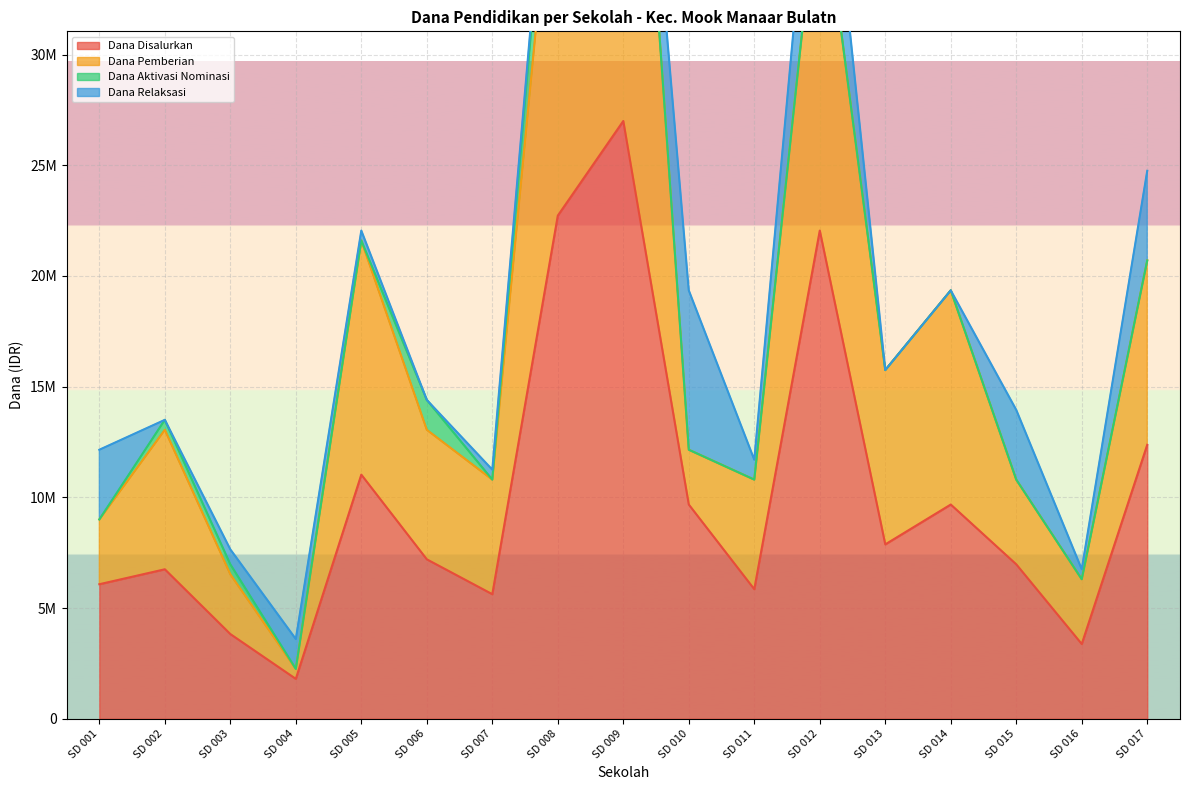

What is the sum of the Dana Pemberian values at 005 and 011?

32400000